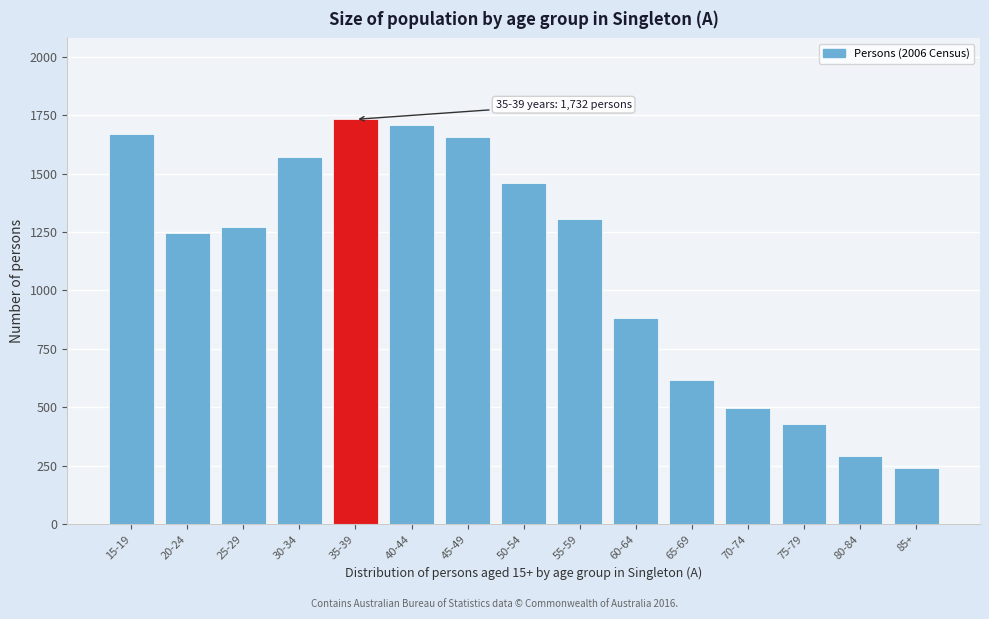

Reading left to right, transcribe all the data shown in this chart.

15-19=1668	20-24=1244	25-29=1271	30-34=1572	35-39=1732	40-44=1708	45-49=1655	50-54=1459	55-59=1306	60-64=880	65-69=618	70-74=497	75-79=430	80-84=293	85+=242